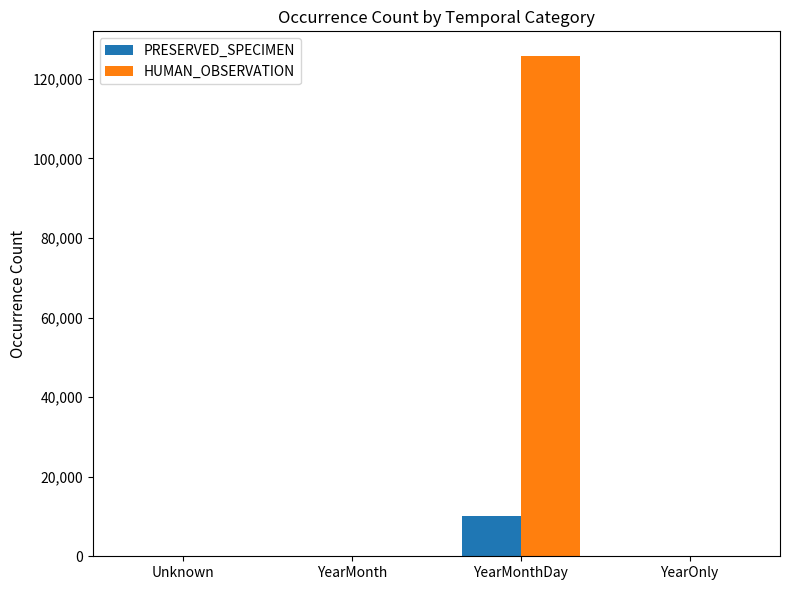

How many categories are shown in the chart?

4